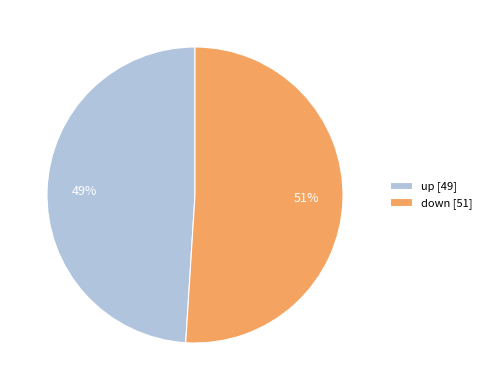

Combined, do up and down account for over 50%?

Yes